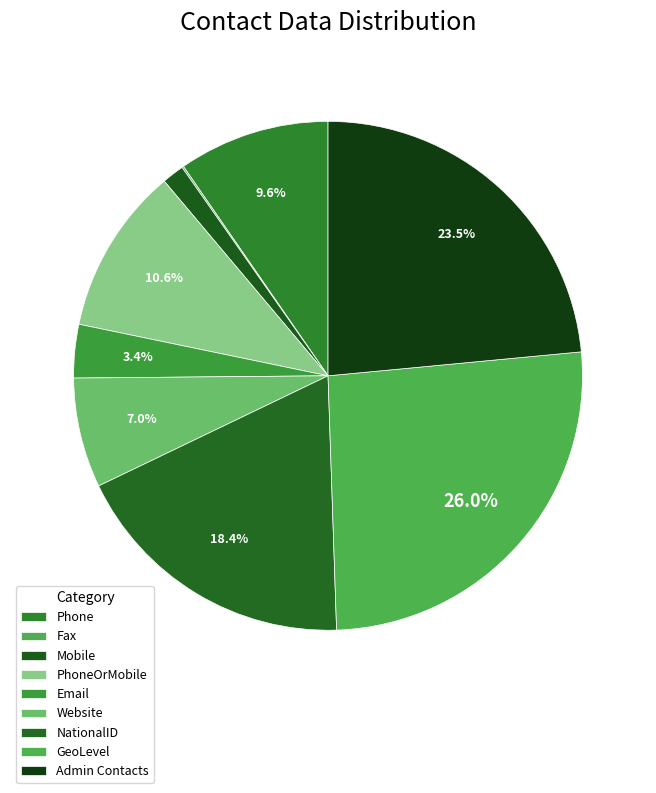

Is it true that Mobile is 11% of the pie?

False